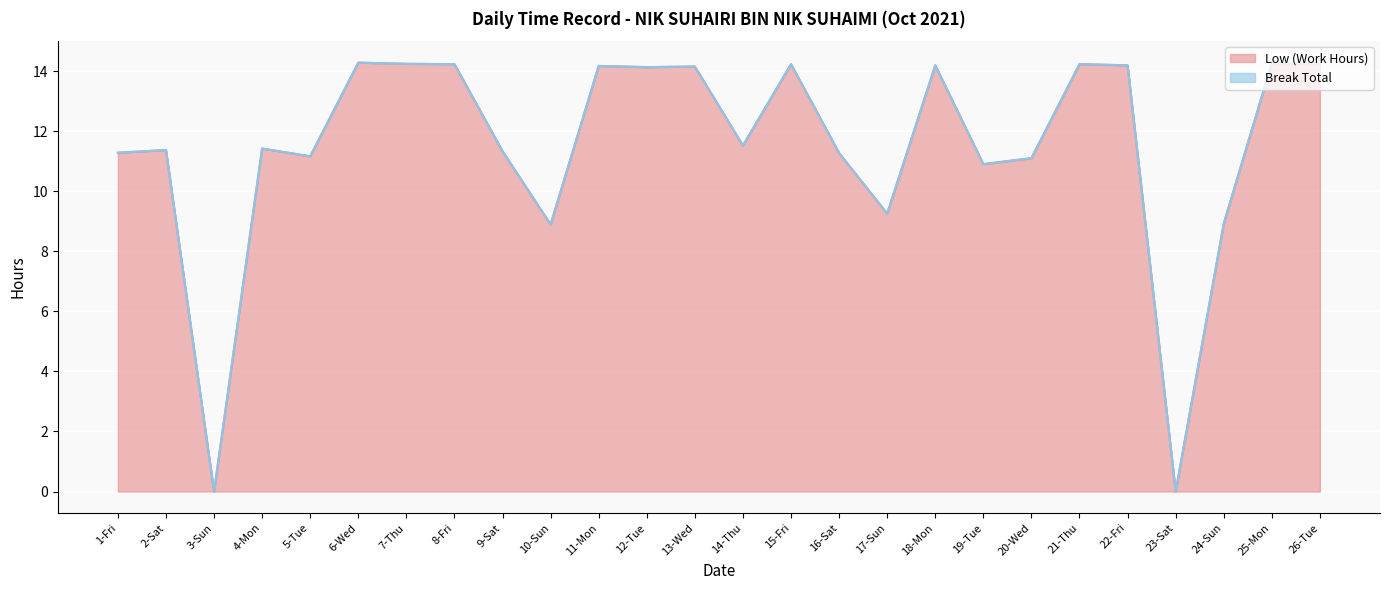

What position from the right is 19-Tue?

8